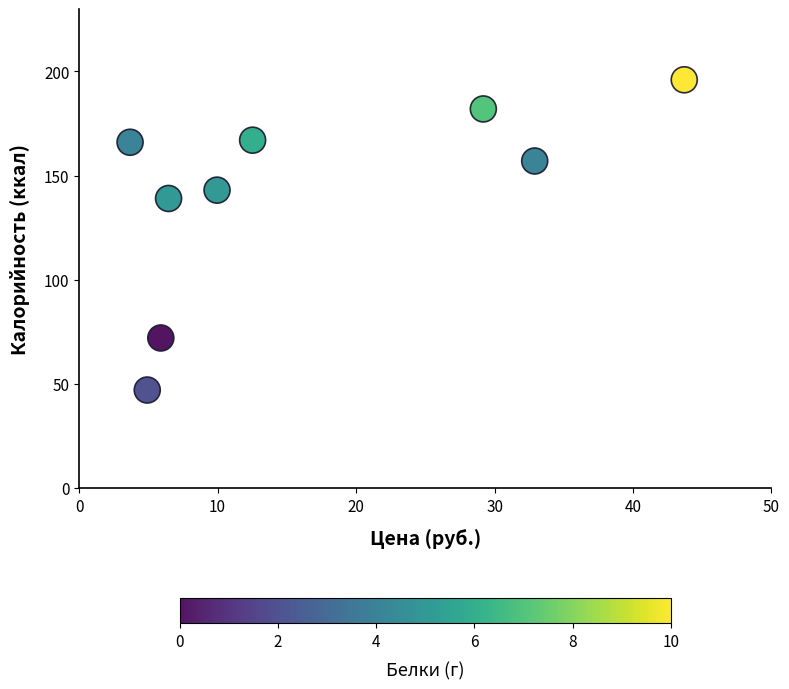

What is the range of Y values (max minus min)?

149